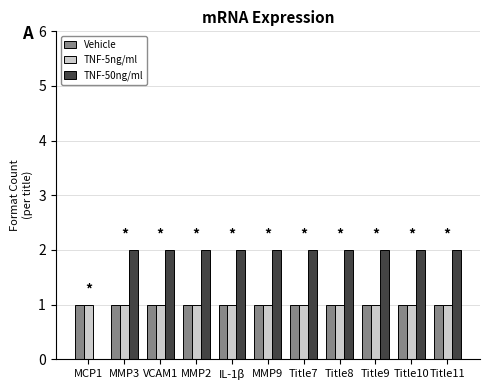

What is the total value across all series at IL-1β?

4